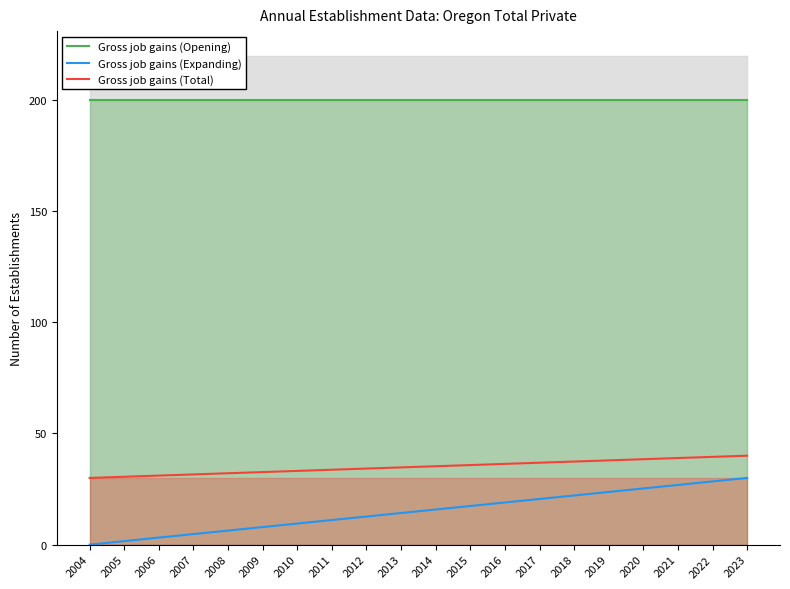

How many data points in Gross job gains (Total) are above 35?

10